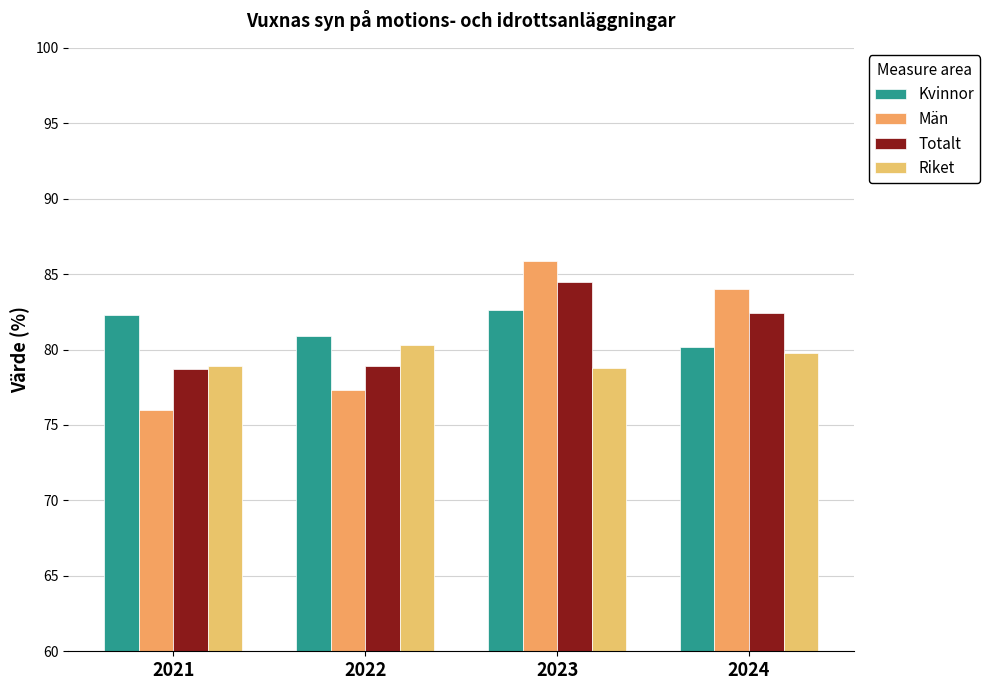

What is the value of the Riket bar at the 1st from the left?

78.9